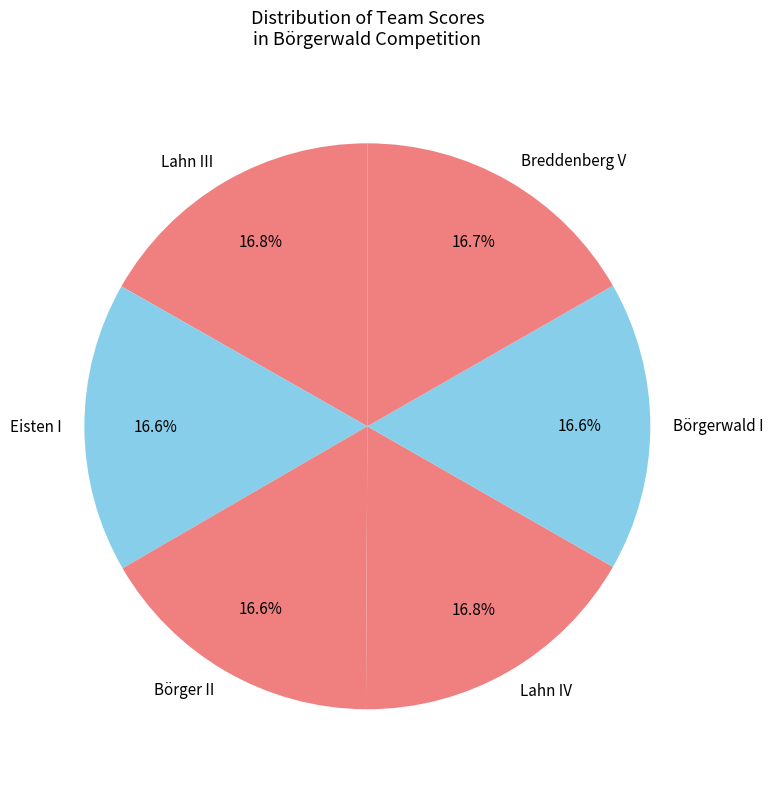

Does any single category account for the majority?

No